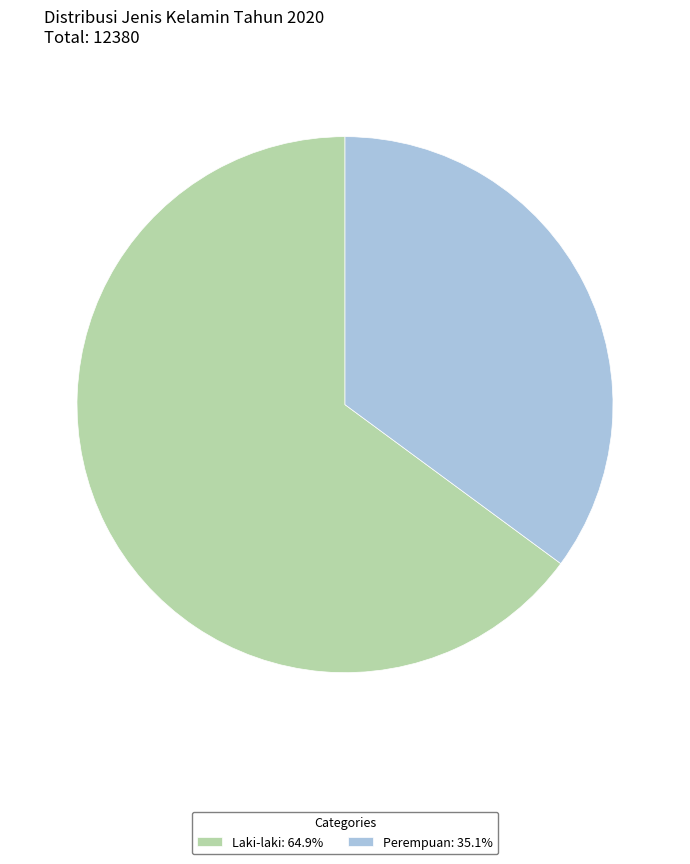

Between Laki-laki and Perempuan, which is larger?

Laki-laki